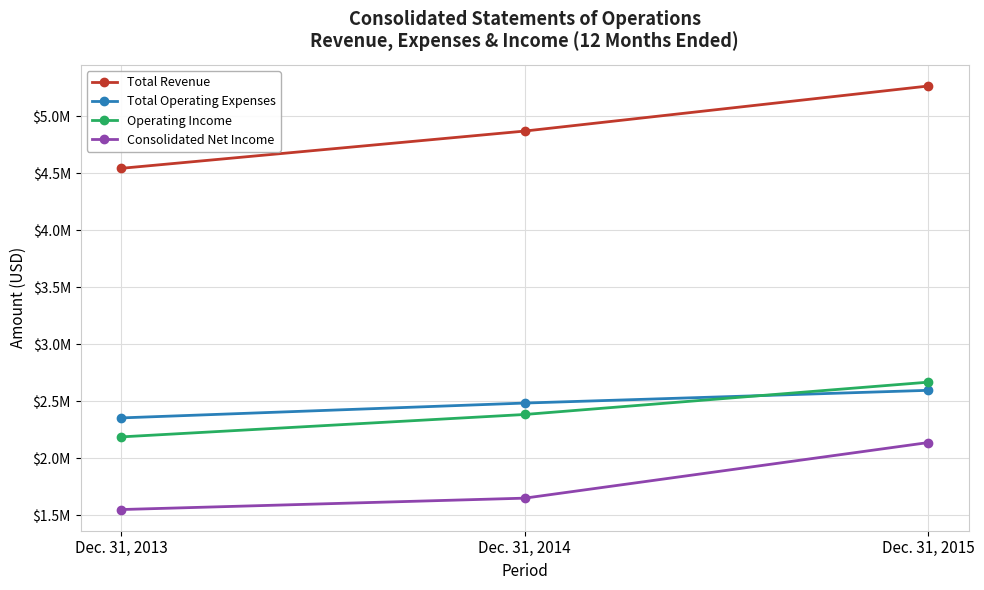

At which category does the chart reach its minimum across all series?

Dec. 31, 2013